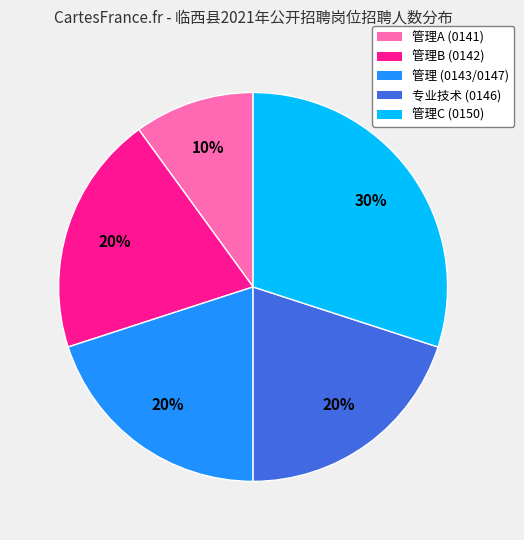

Is there any slice that represents more than half of the pie?

No